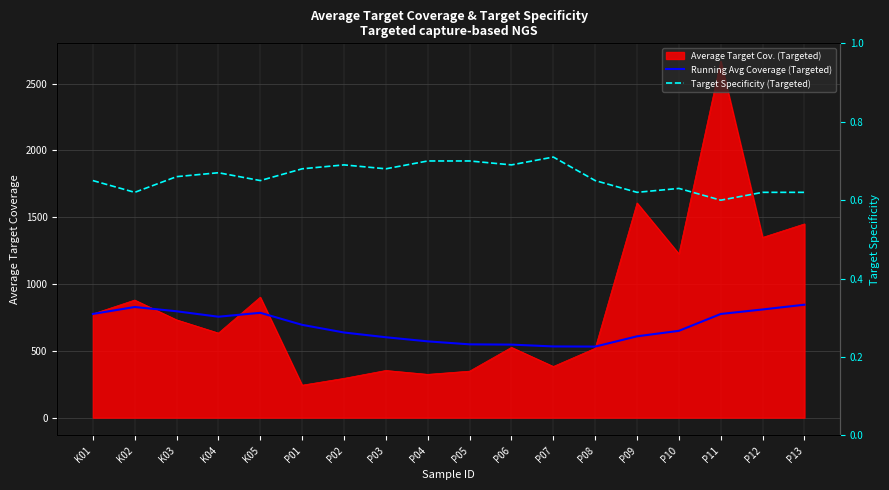

Where is the first local maximum for Target Specificity (Targeted)?

K04